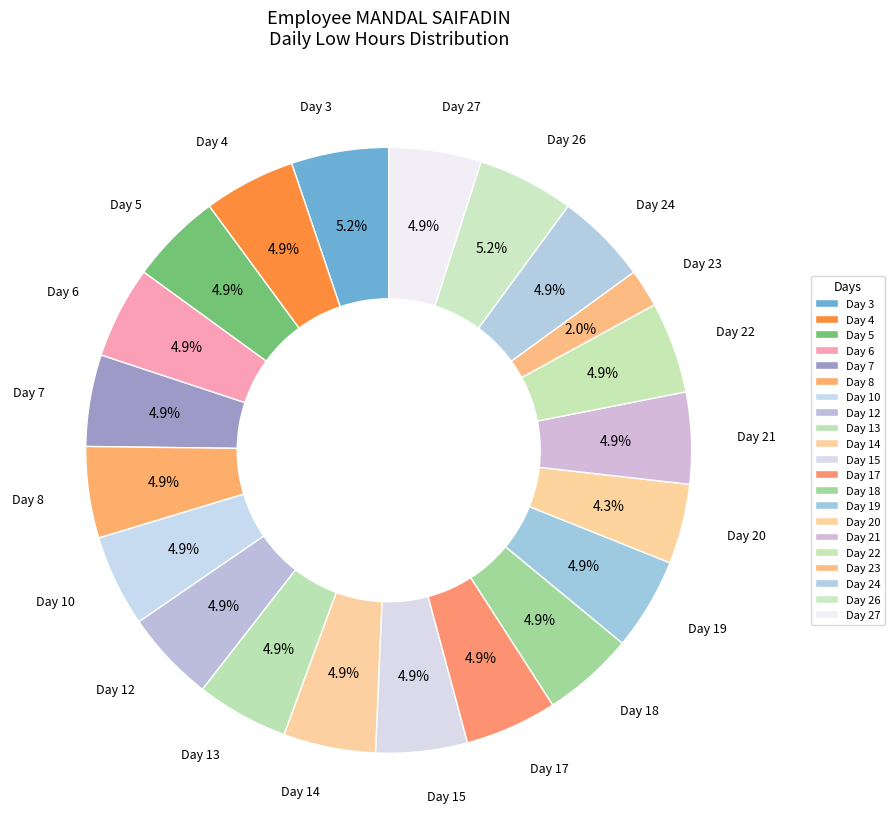

What percentage is the Day 19 slice, to the nearest percent?

5%